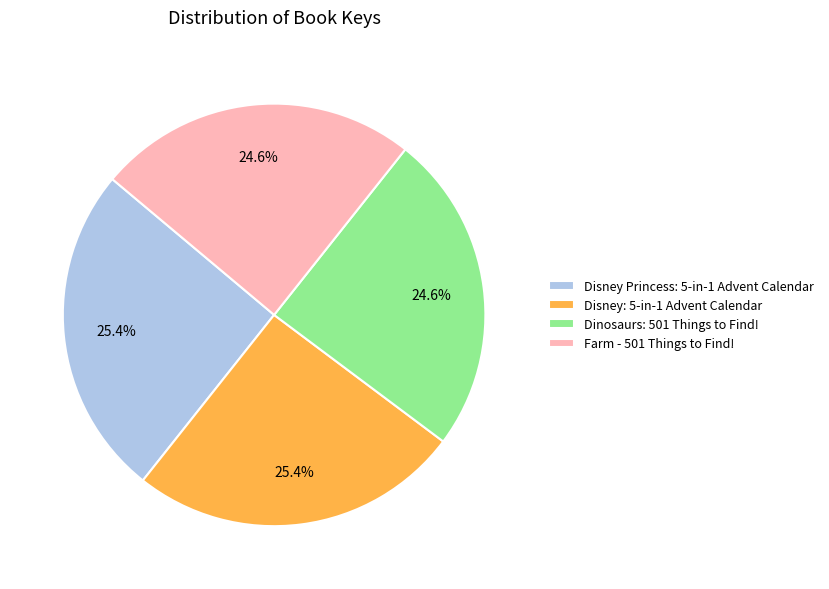

To the nearest percent, what is the average slice percentage?

25%